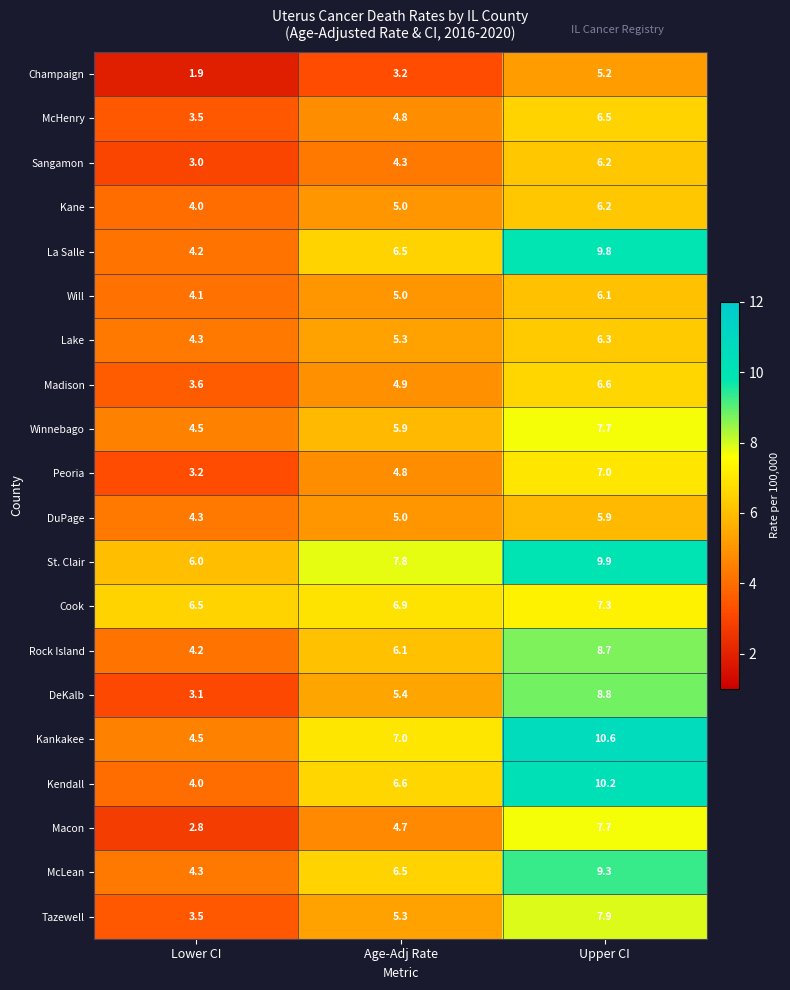

List the labels in order of DuPage value, largest first.

Upper CI, Age-Adj Rate, Lower CI